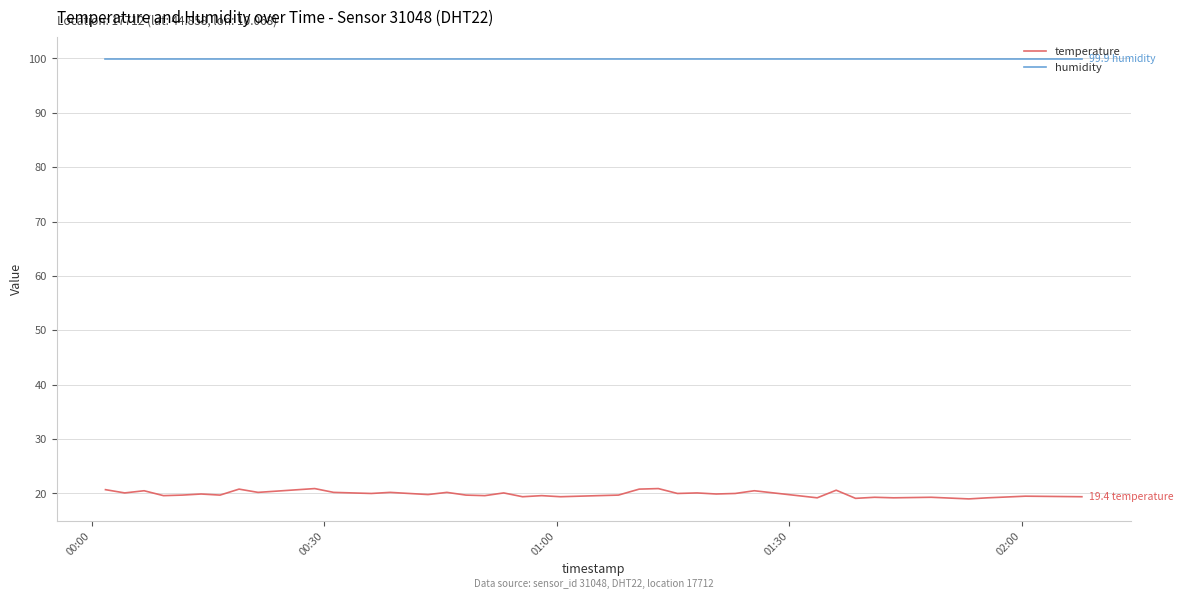

At how many categories does at least one series exceed 82?

40